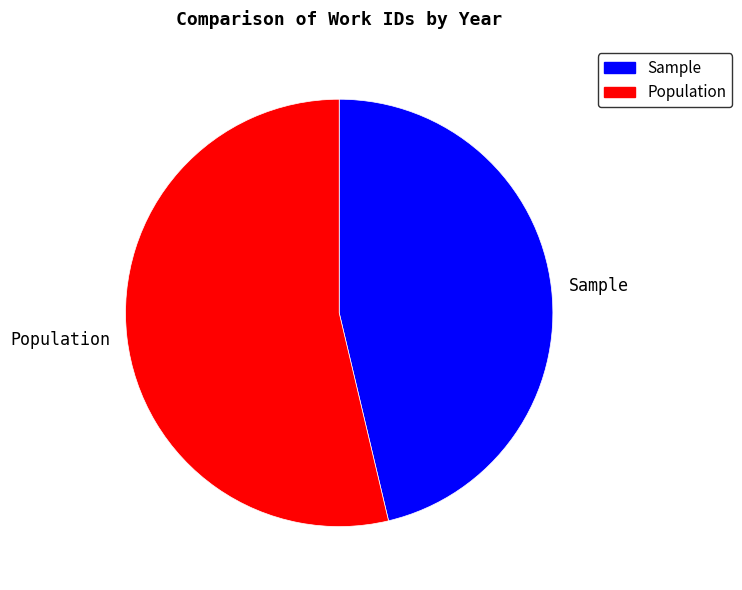

True or false: Population accounts for 54% of the total.

True